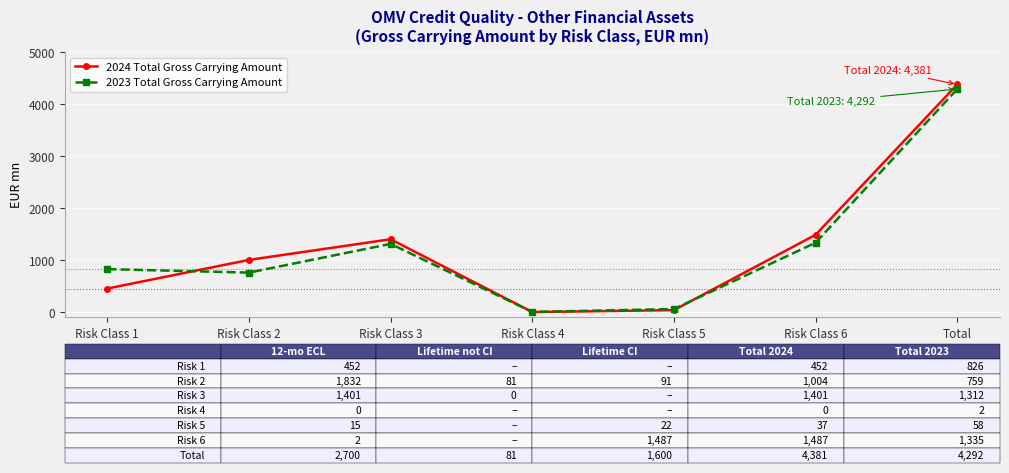

Reading right to left, transcribe all the data shown in this chart.

2024 Total Gross Carrying Amount: 4381	1487	37	0	1401	1004	452
2023 Total Gross Carrying Amount: 4292	1335	58	2	1312	759	826